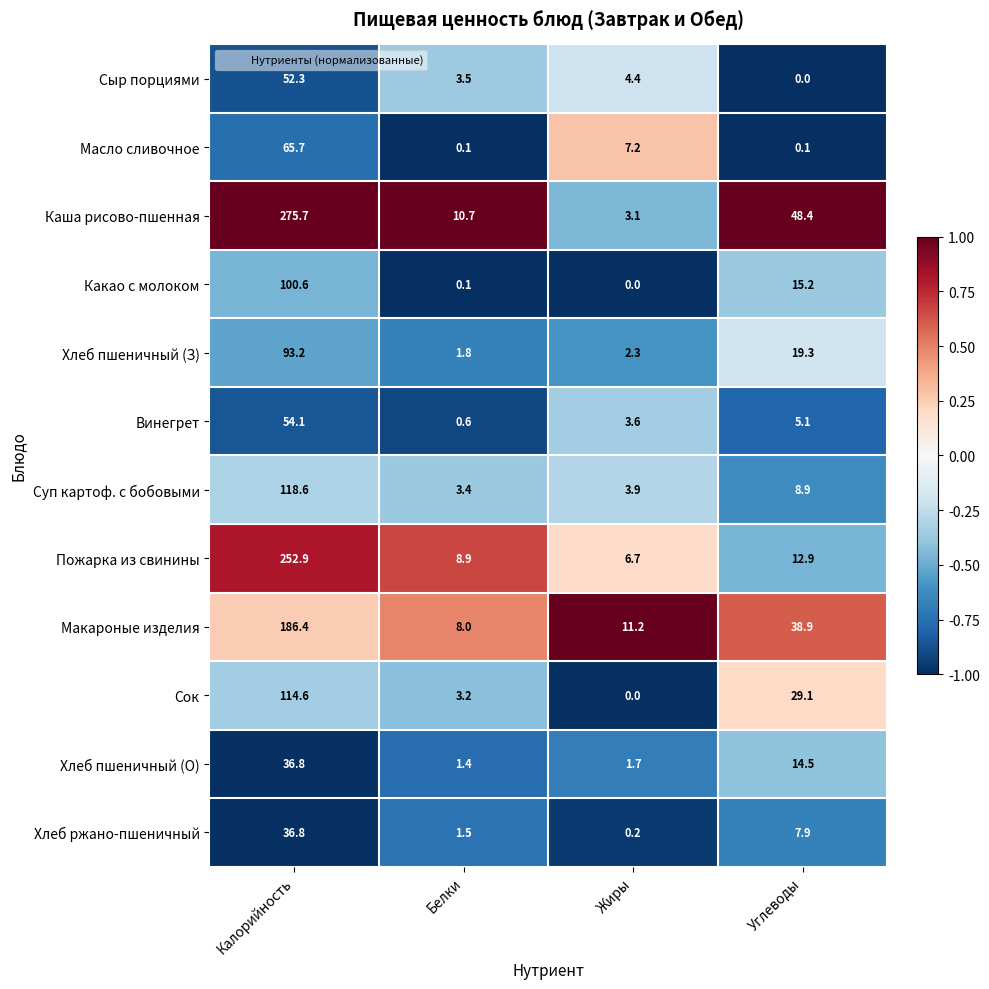

Between Белки and Углеводы, which series saw the biggest shift?

Каша рисово-пшенная